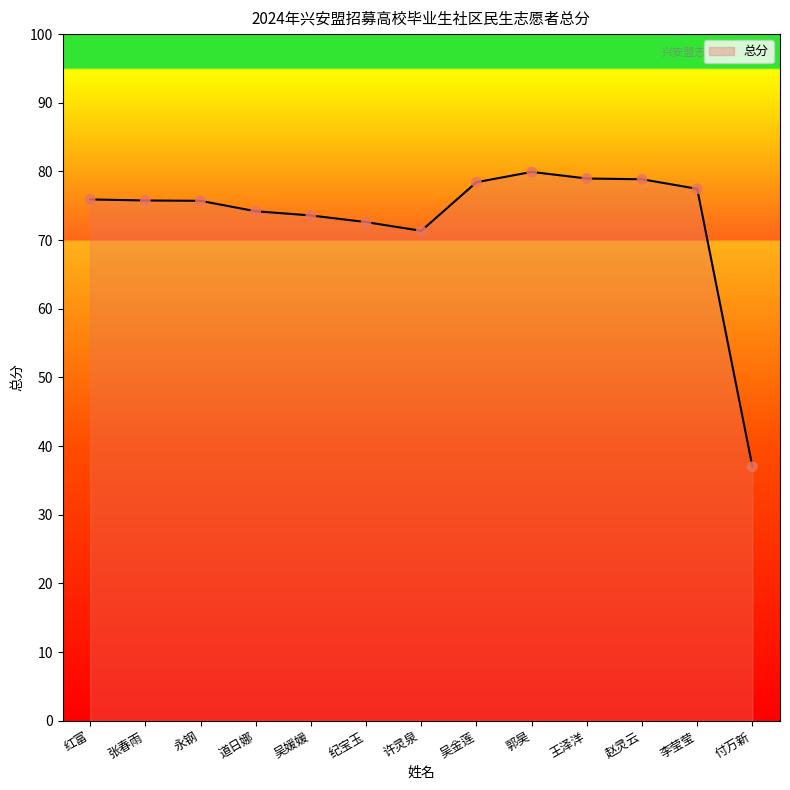

Which has a higher value, 付万新 or 王泽洋?

王泽洋